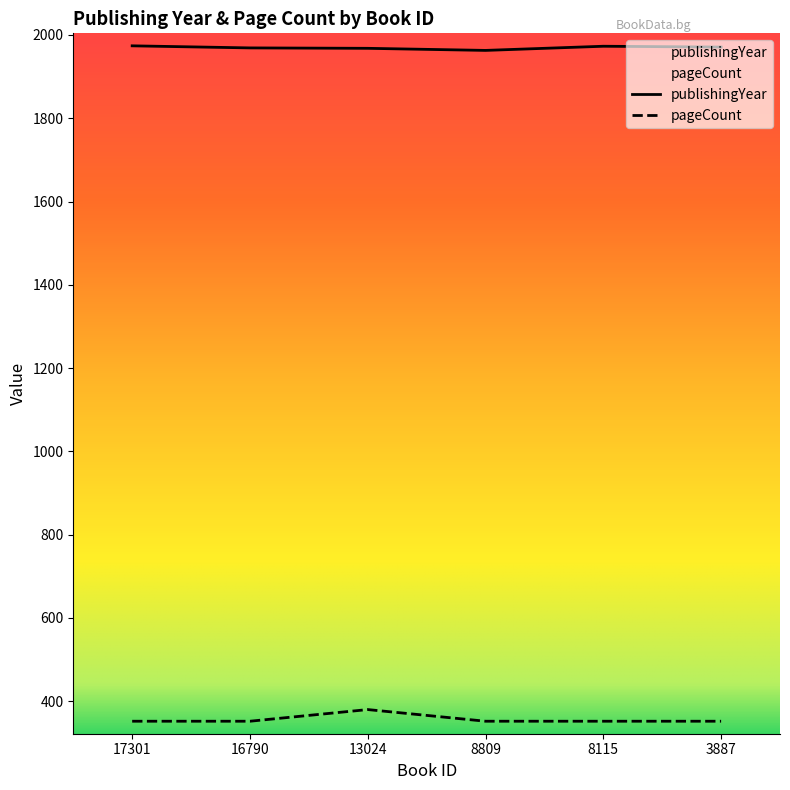

Is this an area chart (filled region under the line)?

No